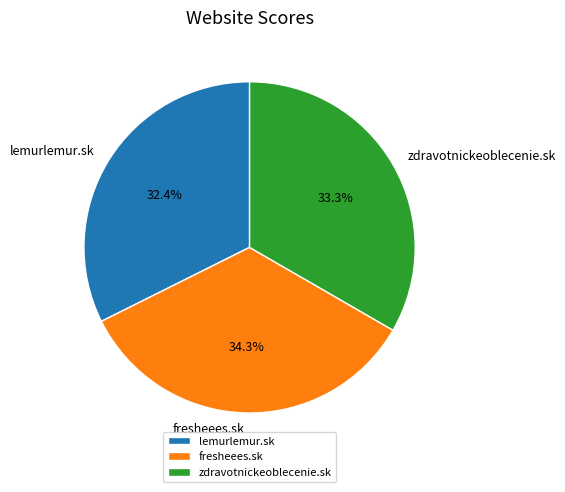

How many segments does this pie chart have?

3